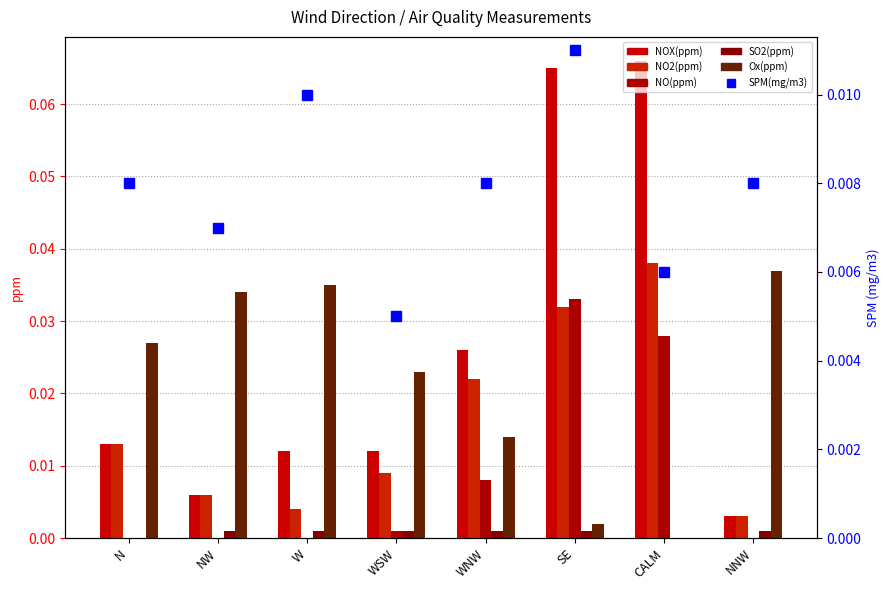

Where is NOX(ppm) nearest to the value 0?

NNW